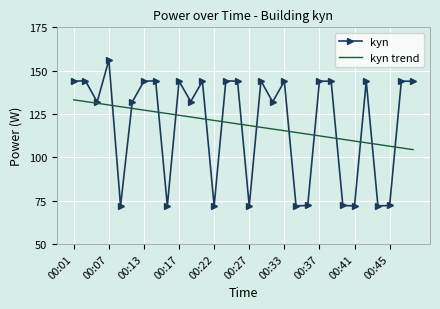

Rank the series by their maximum value, from lowest to highest.

kyn trend, kyn